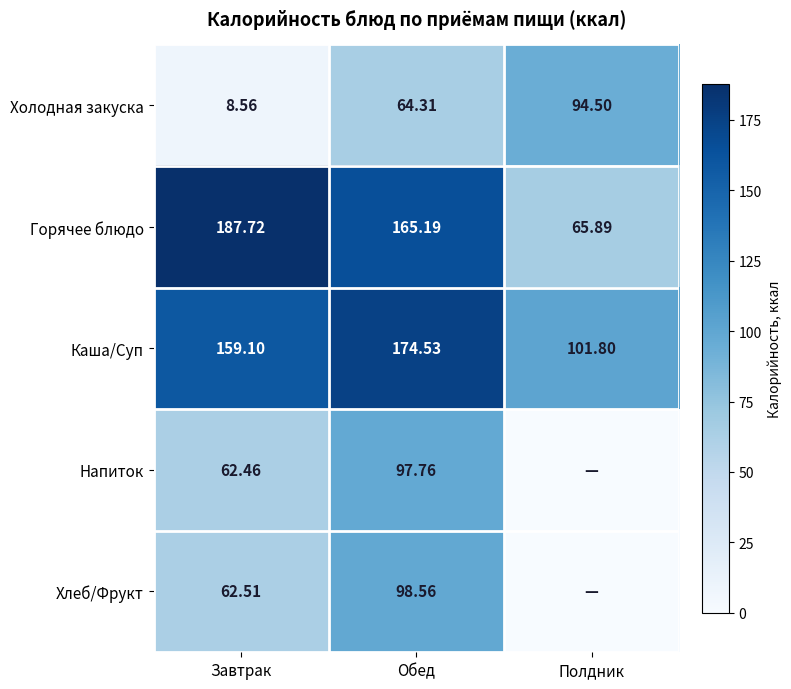

Rank the categories by Холодная закуска value from lowest to highest.

Завтрак, Обед, Полдник